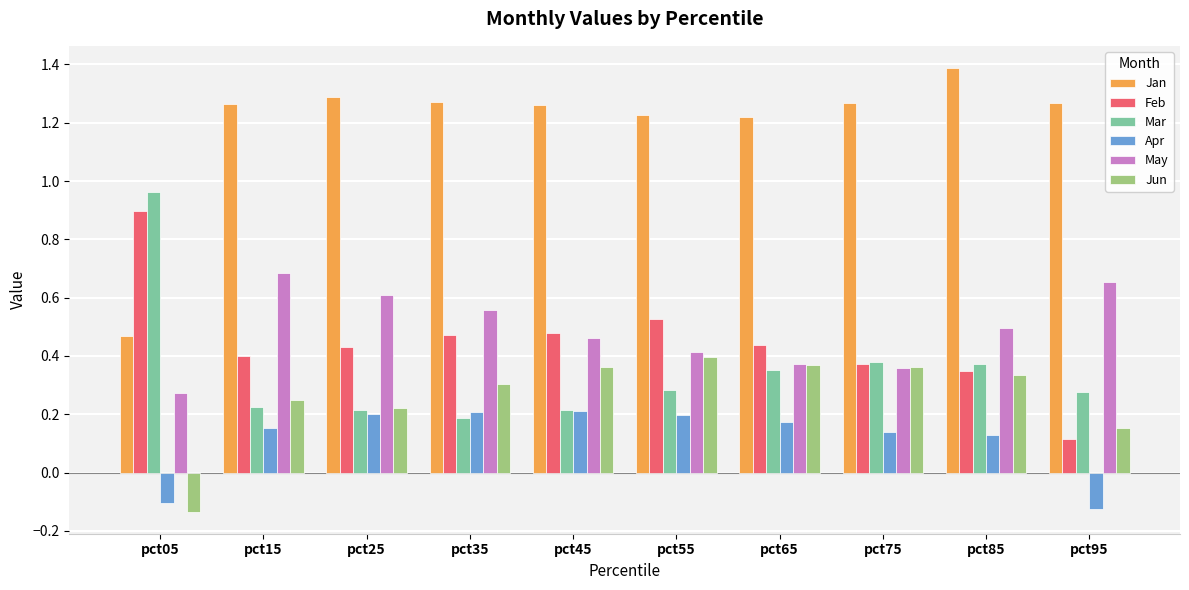

How many values in the Jan series are below 1?

1